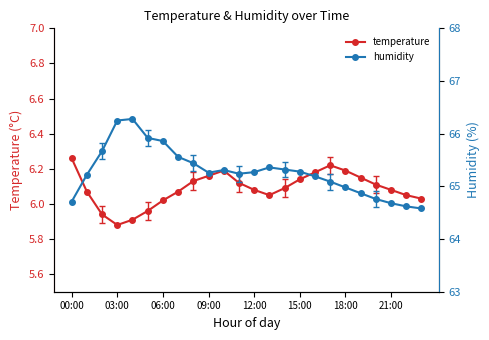

At which label does temperature first exceed 6?

00:00